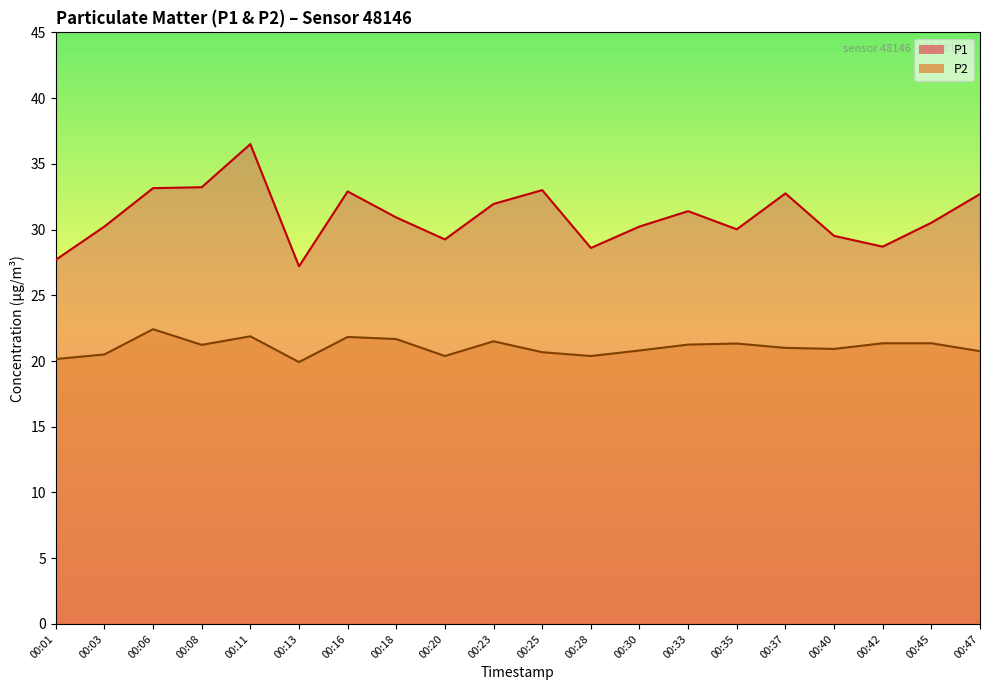

Which label corresponds to the smallest value in the chart?

00:13